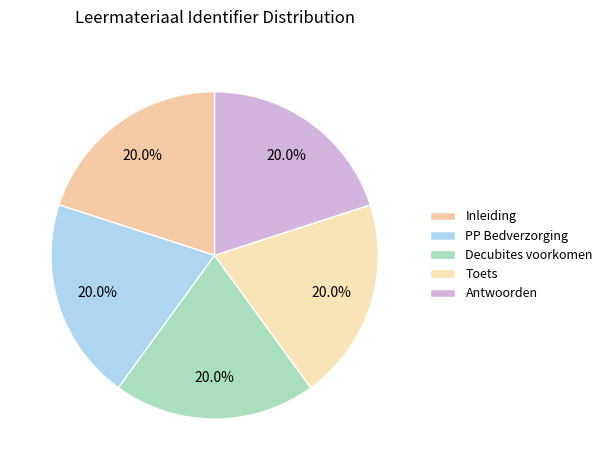

Which slice is the largest?

Antwoorden